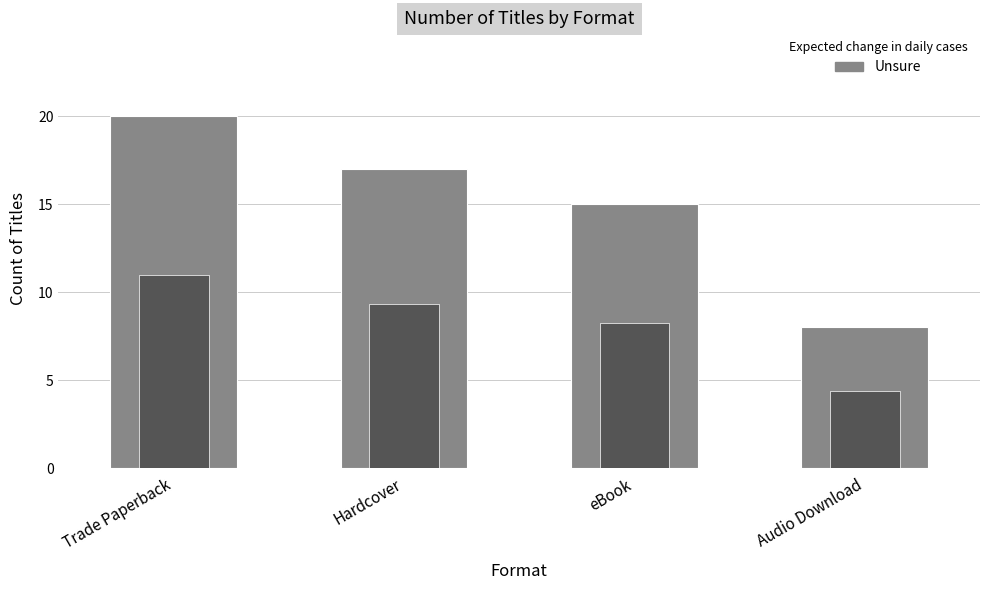

Where does the data first go above 17?

Trade Paperback